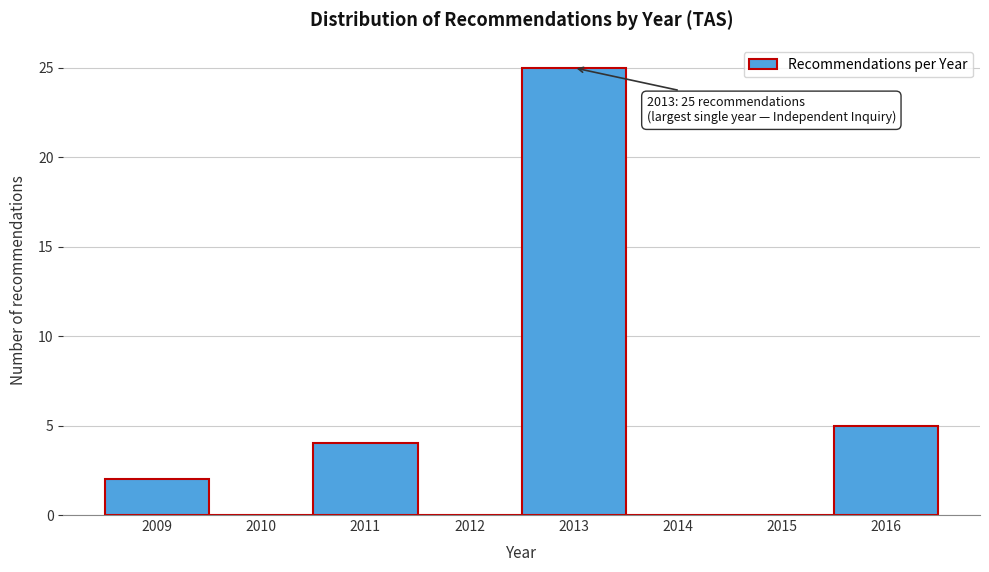

Reading left to right, list all the values displayed in this chart.

2009=2	2010=0	2011=4	2012=0	2013=25	2014=0	2015=0	2016=5